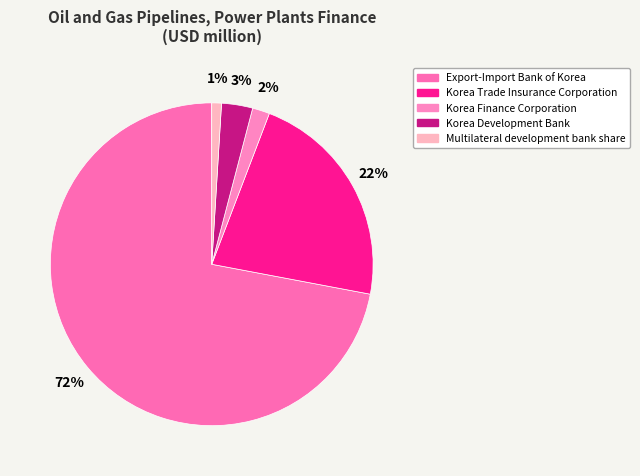

Which has a higher value, Korea Development Bank or Korea Finance Corporation?

Korea Development Bank